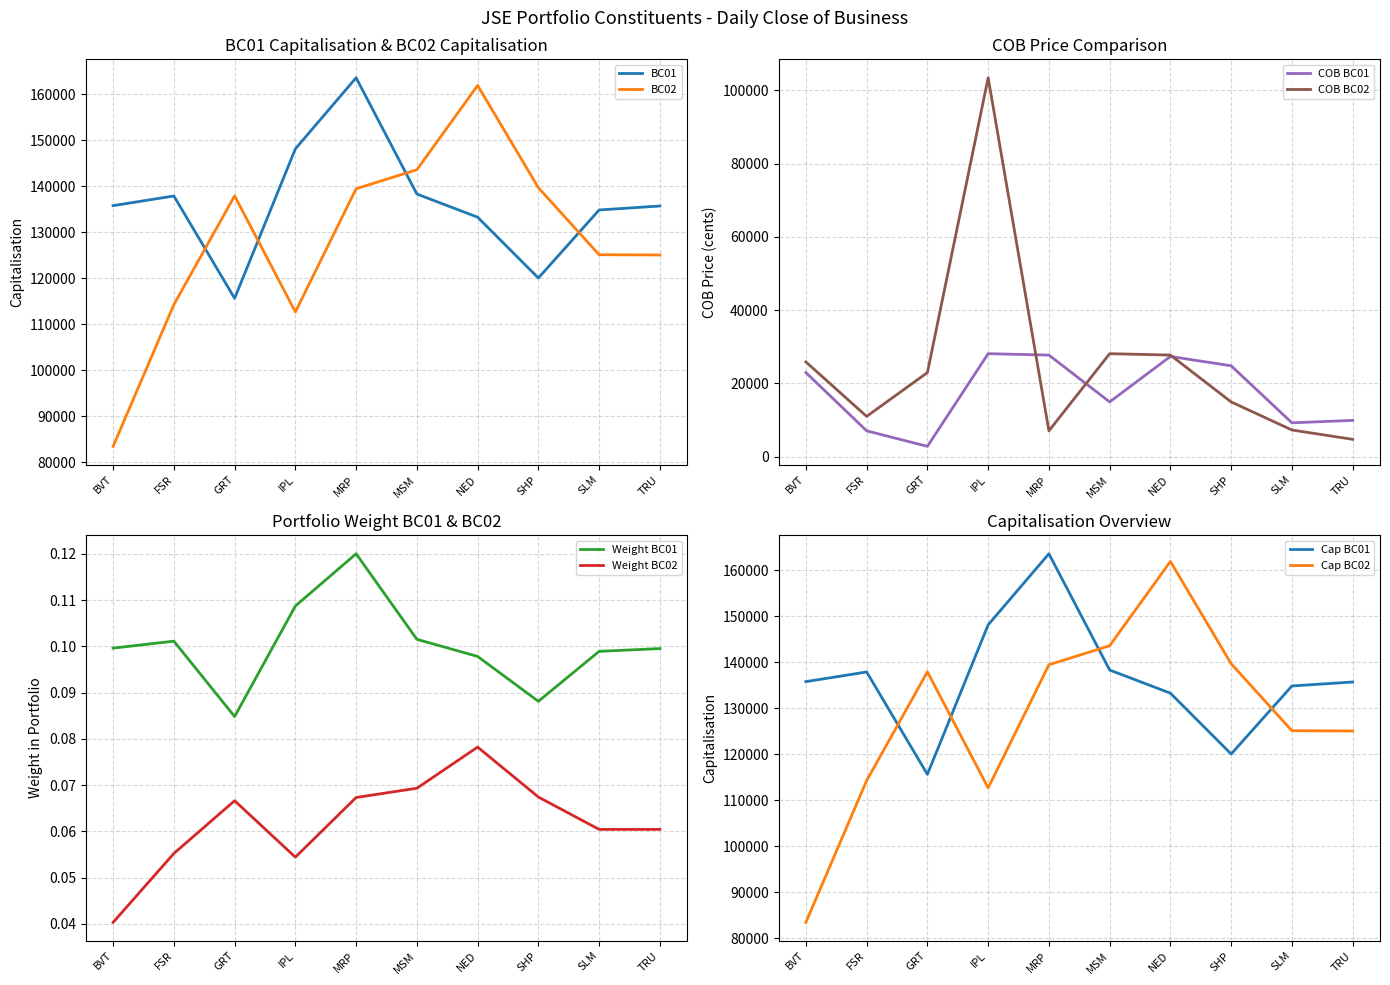

Rank the series at TRU from lowest to highest value.

Weight_BC02, Weight_BC01, COB_BC02, COB_BC01, BC02, BC01